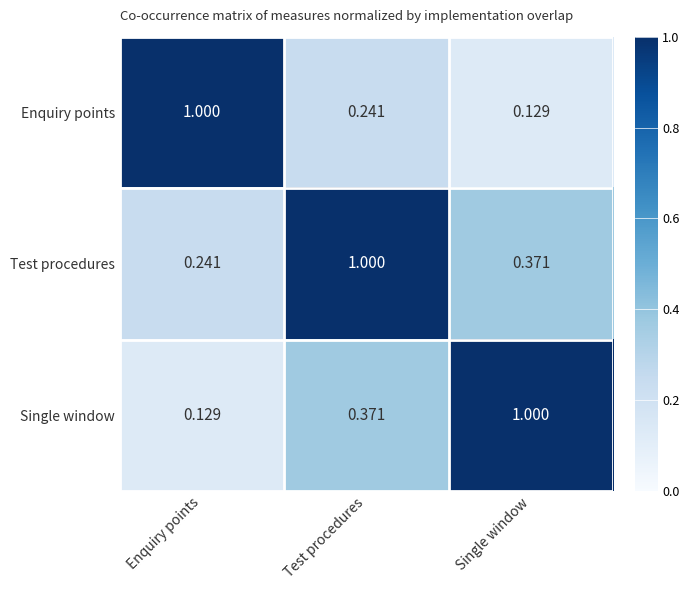

At which label does Test procedures reach its peak?

Test procedures